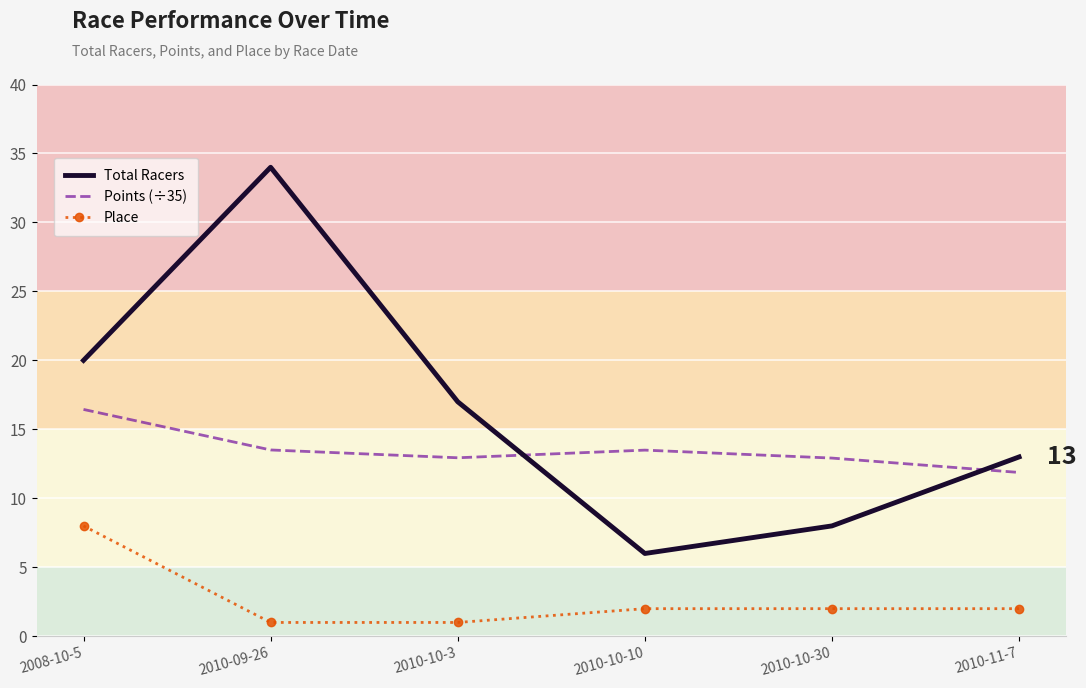

At which category is the sum across all series the highest?

2010-09-26